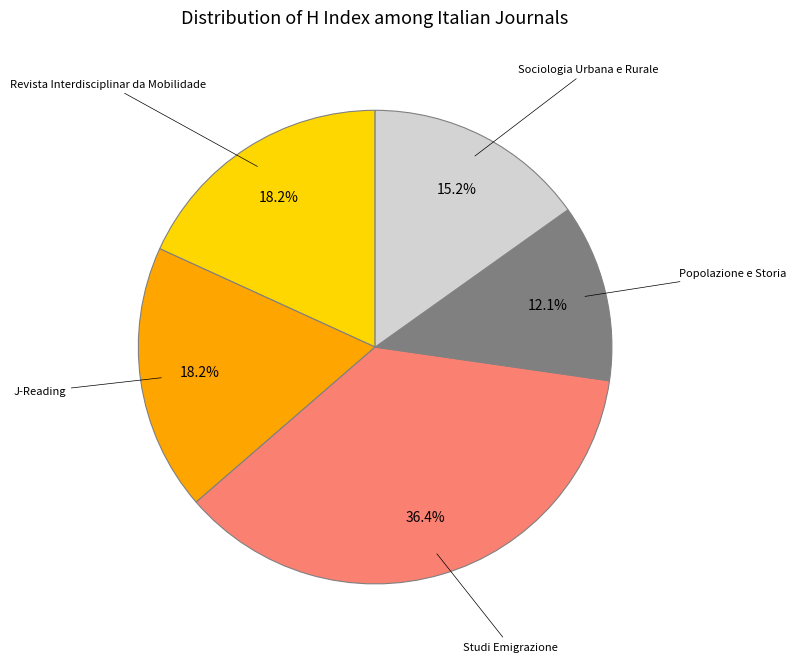

Is there any slice that represents more than half of the pie?

No